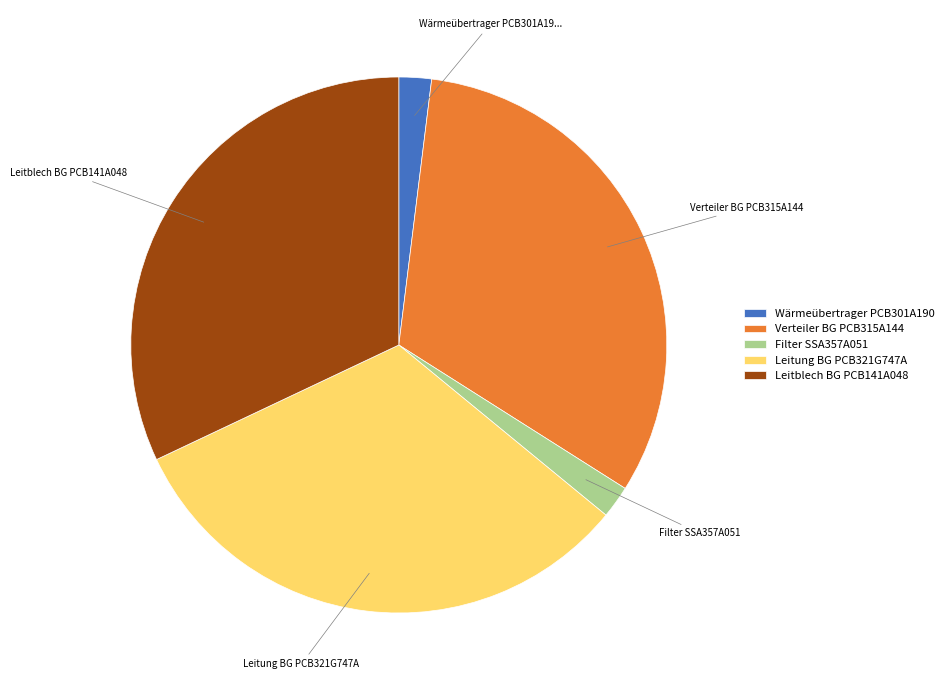

Is there a majority slice in this chart?

No